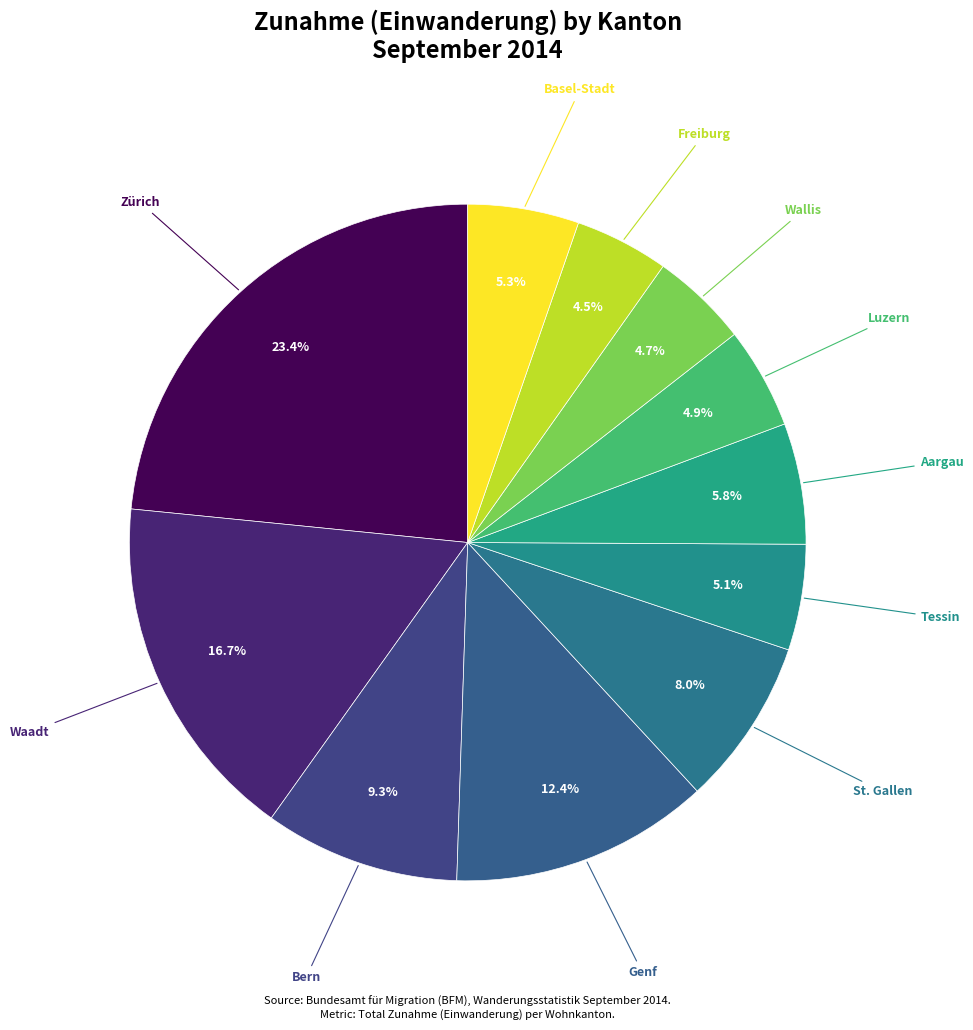

Is it true that Zürich is 23% of the pie?

True